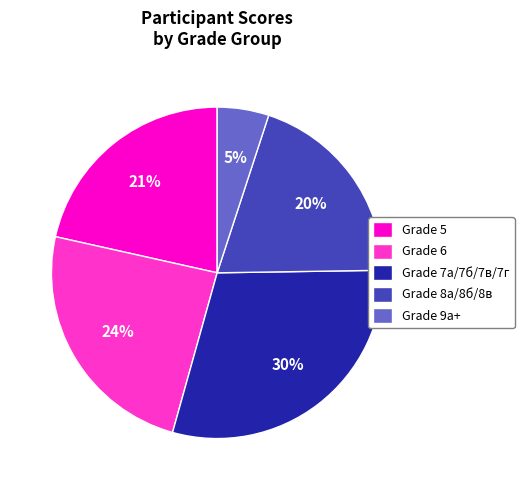

Combined, do Grade 9а+ and Grade 7а/7б/7в/7г account for over 50%?

No